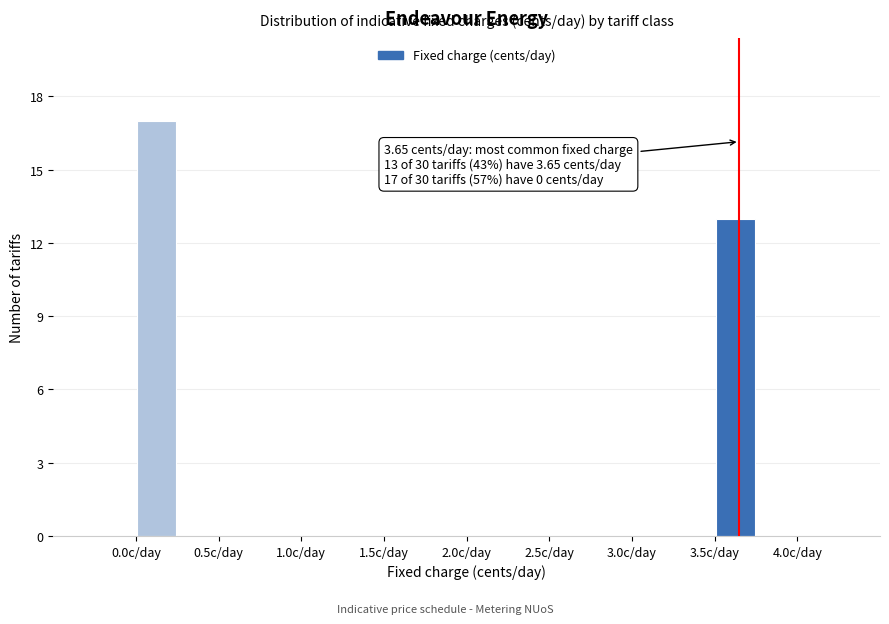

Which range on the x-axis has the tallest bar?

0.00 to 0.25